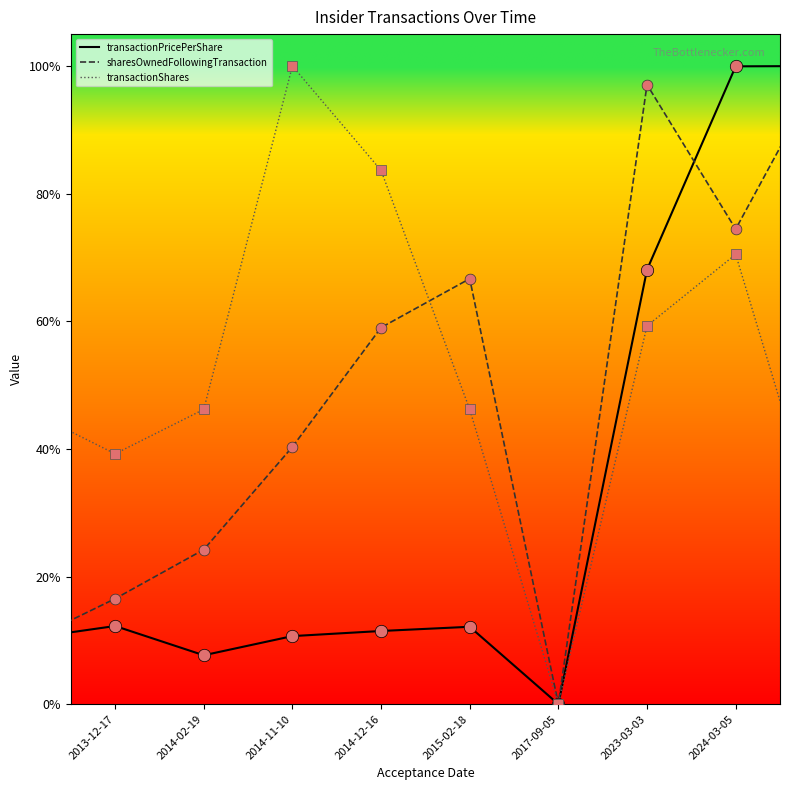

What are all the series names shown in the legend?

transactionPricePerShare, sharesOwnedFollowingTransaction, transactionShares